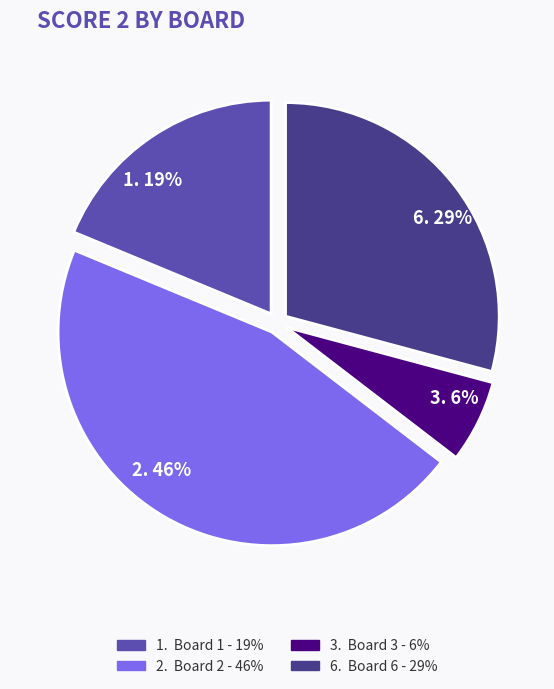

Does any single category account for the majority?

No